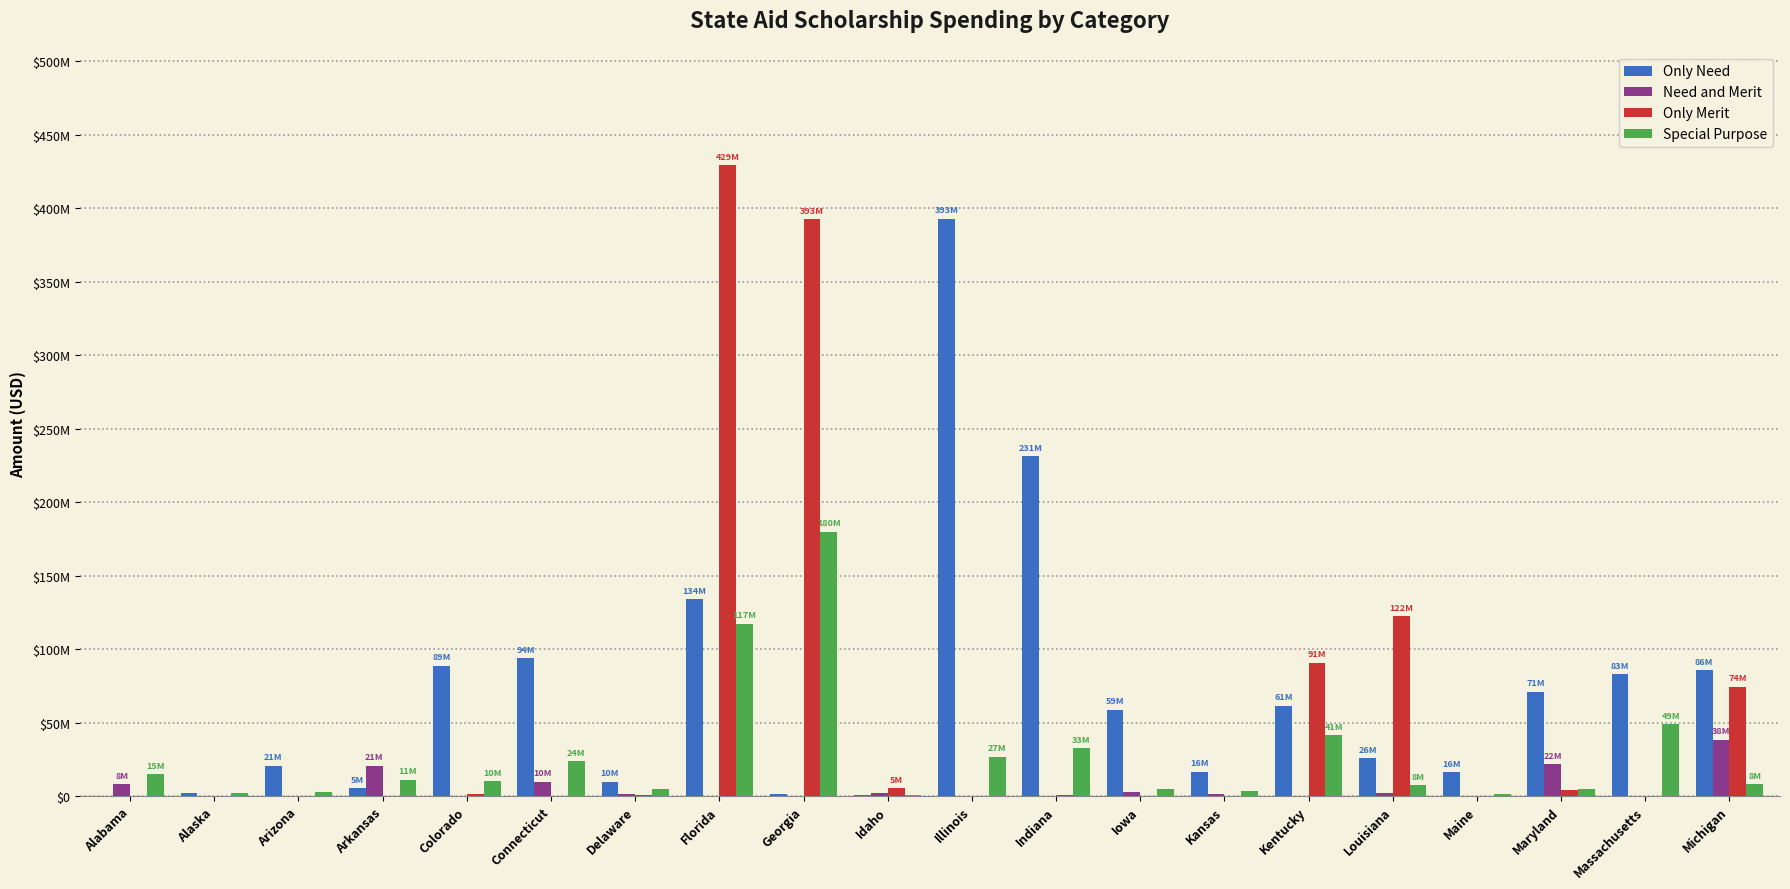

What is the difference between the Only Merit values at Indiana and Maine?

377500